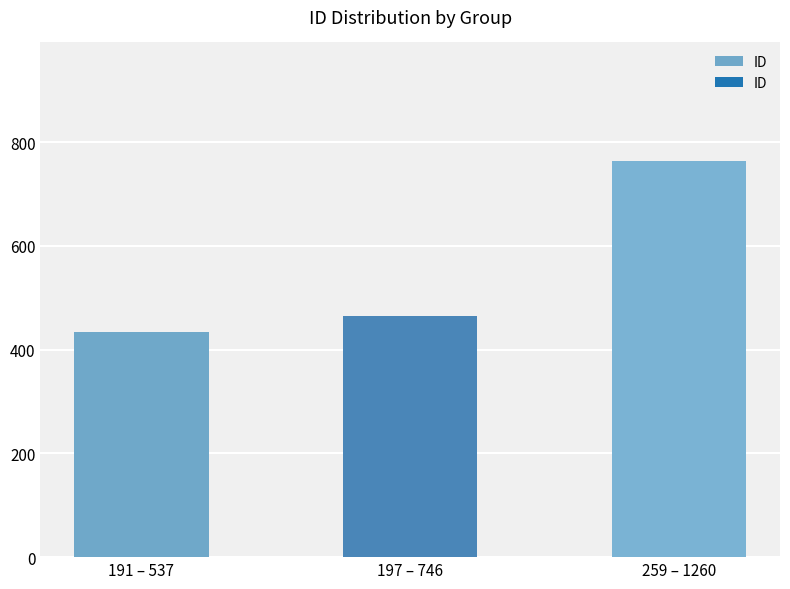

What position from the right is 191 – 537?

3